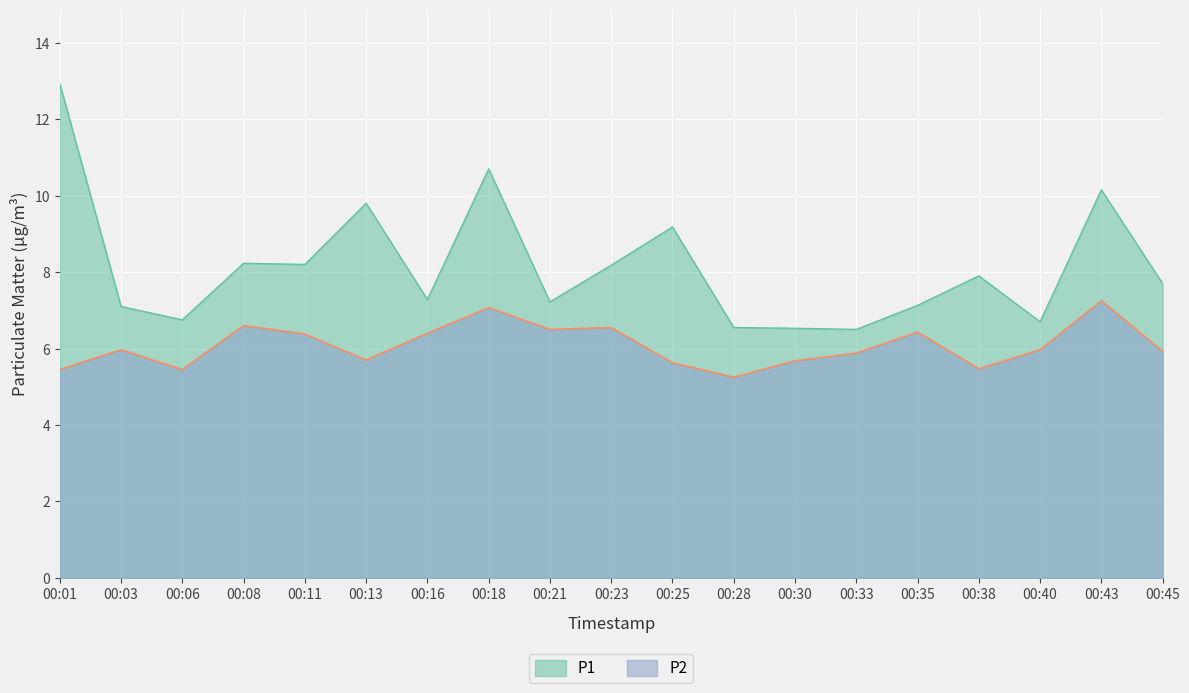

What is the total value across all series at 00:18?

17.8